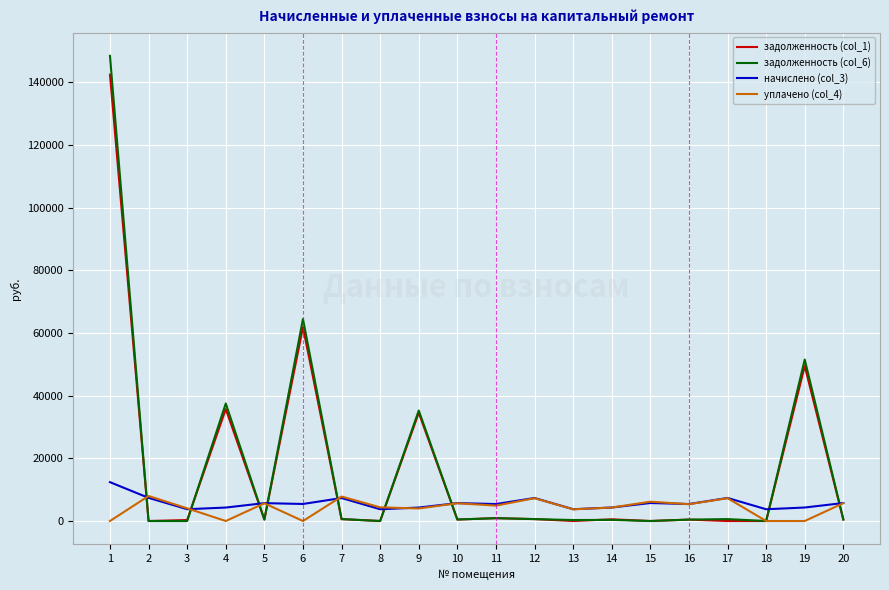

Is the value of задолженность (col_1) at 17 greater than the value of начислено (col_3) at 11?

No